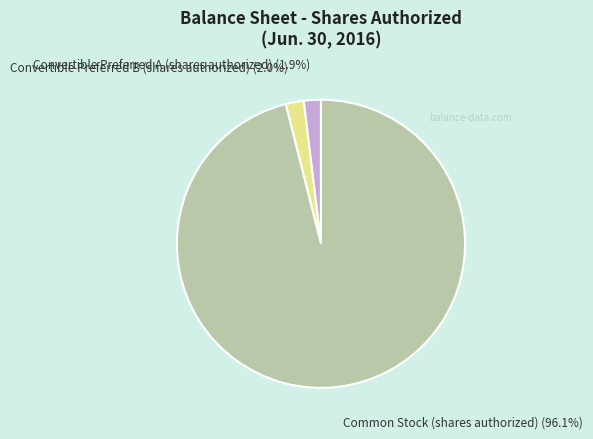

To the nearest percent, what percentage of the pie is Convertible Preferred B (shares authorized)?

2%